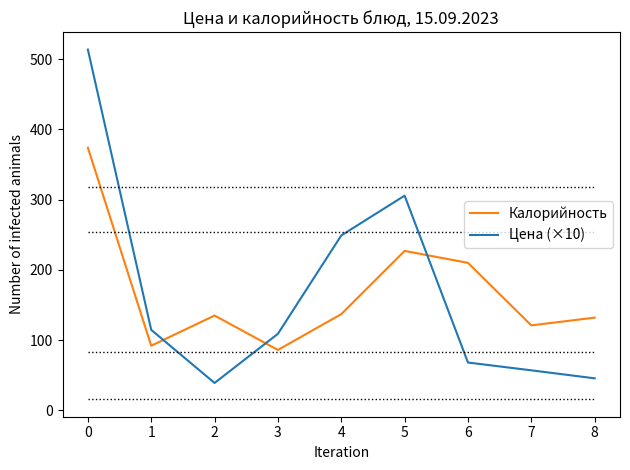

Between 3 and 5, which series saw the biggest shift?

Цена (×10)